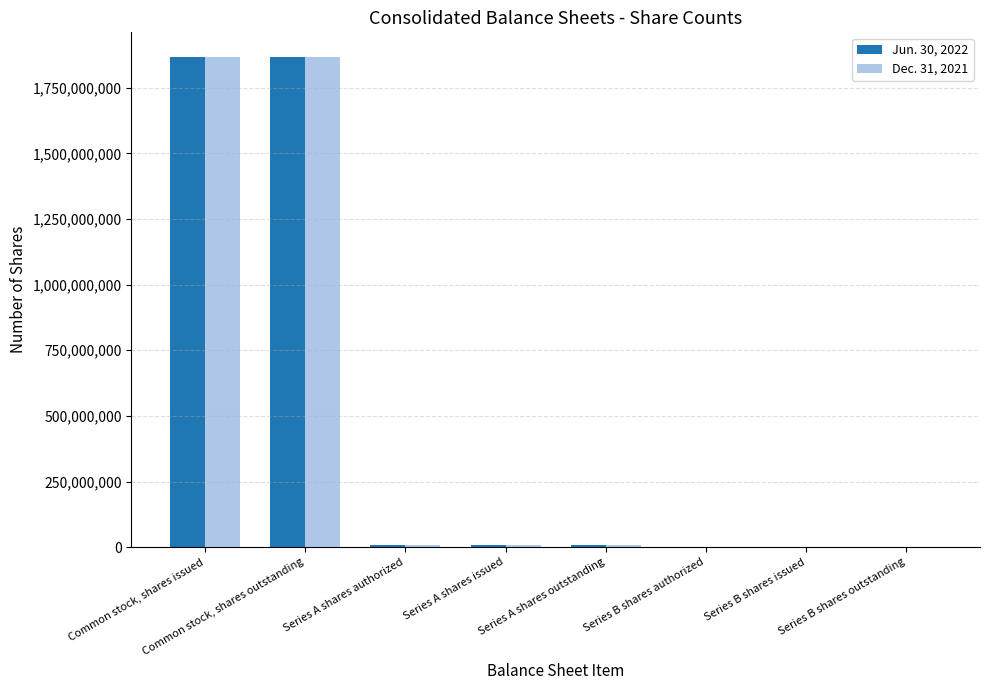

How many data points does each series have?

8